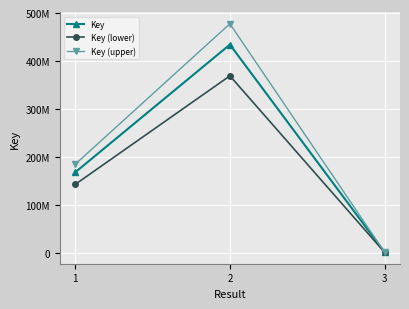

What is the difference between the maximum and minimum values in the Key (upper) series?

475920013.8